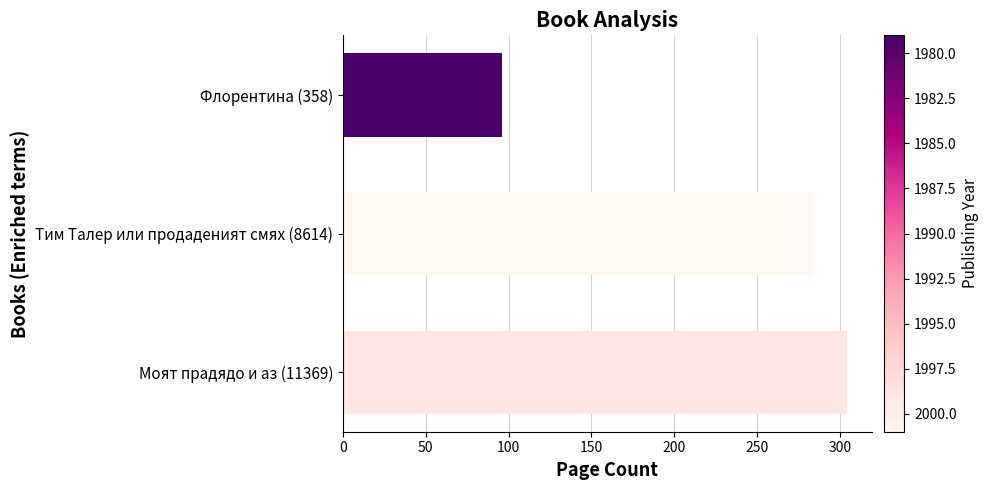

Approximately how many times larger is the value at Флорентина (358) compared to Моят прадядо и аз (11369)?

0.3